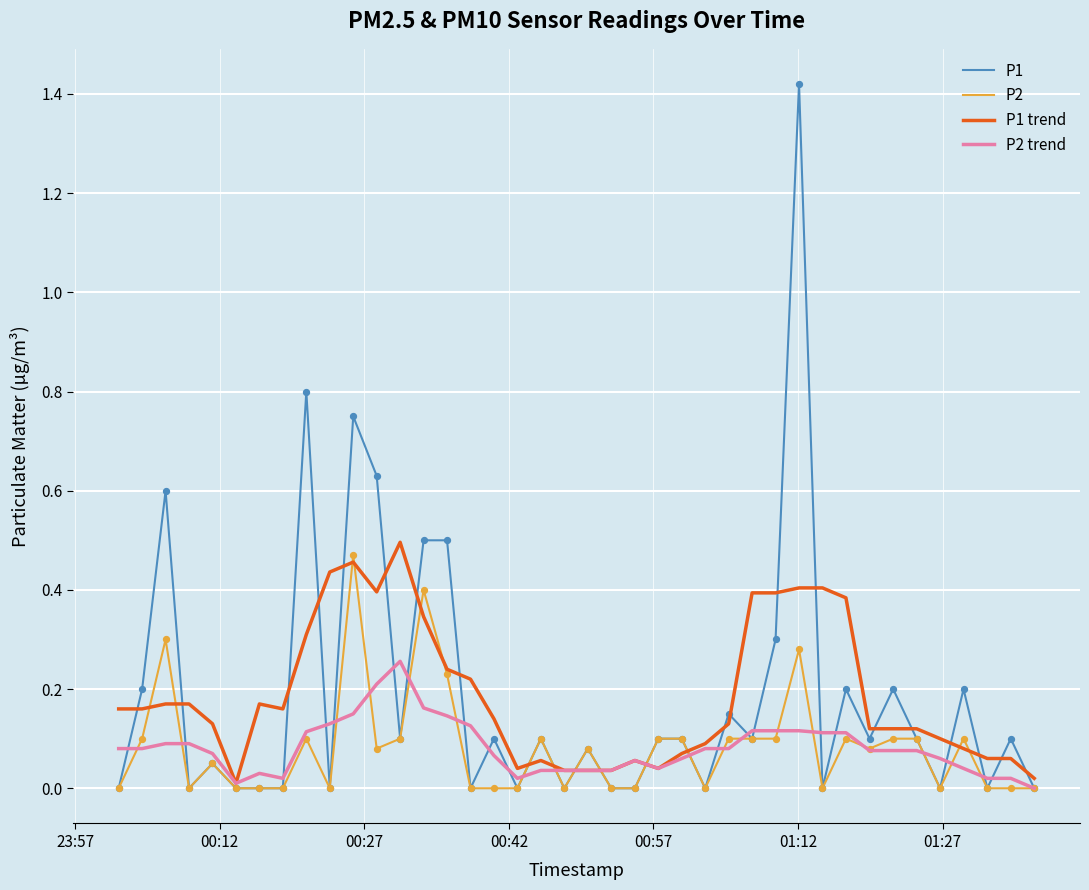

Which series has the widest spread of values?

P1